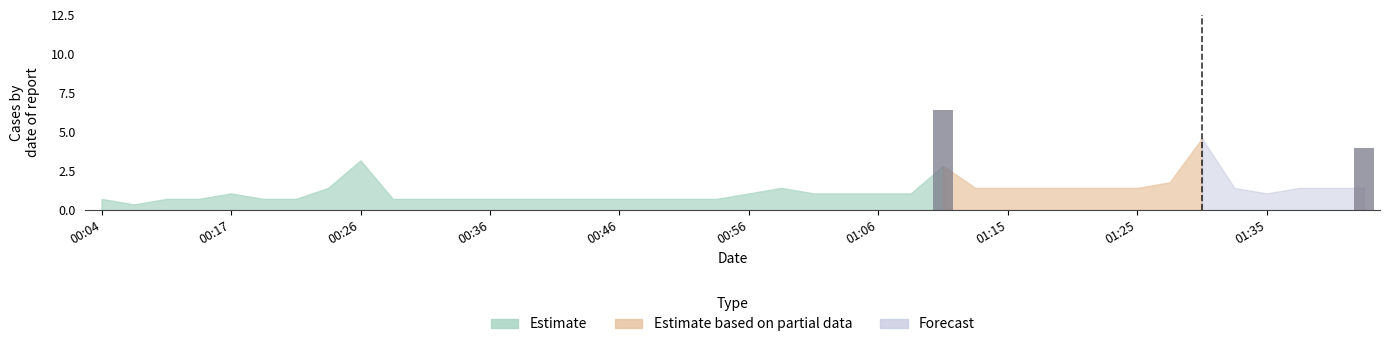

Are the bars horizontal?

No